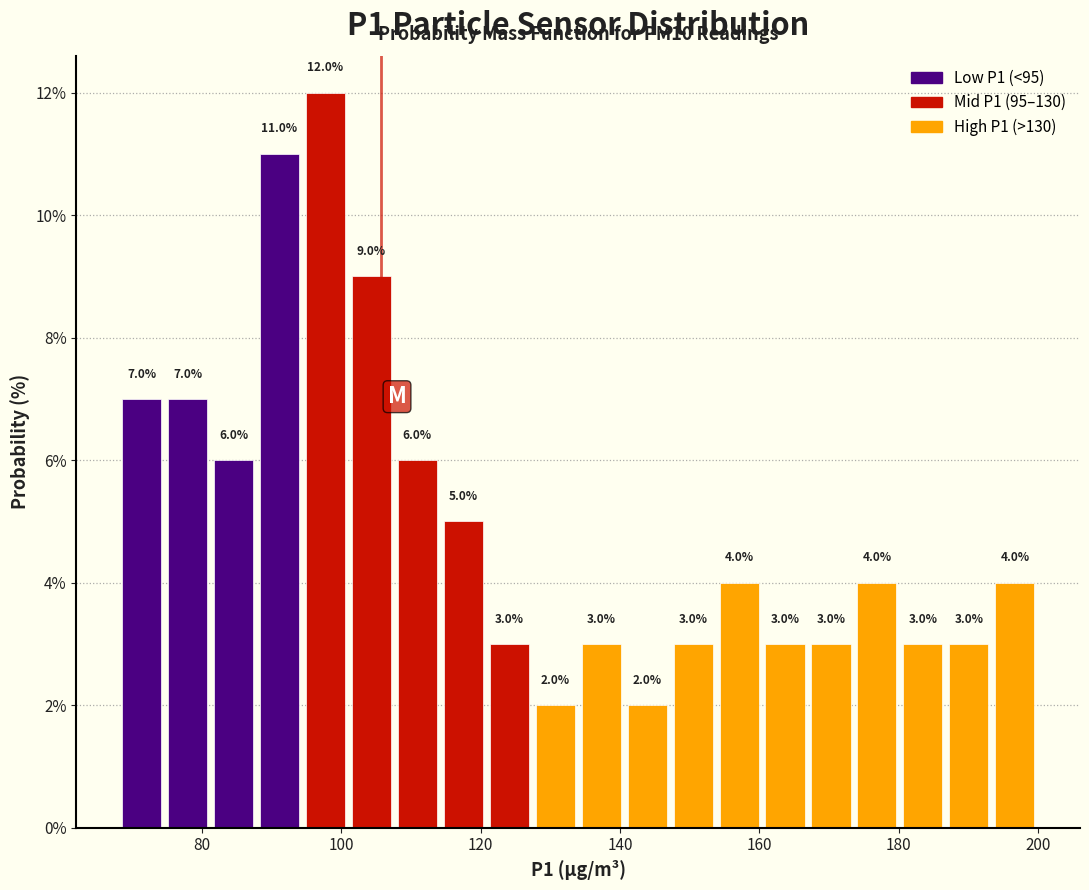

Around what value on the x-axis is the tallest bar? Give the approximate position of its centre, as read against the axis.

98